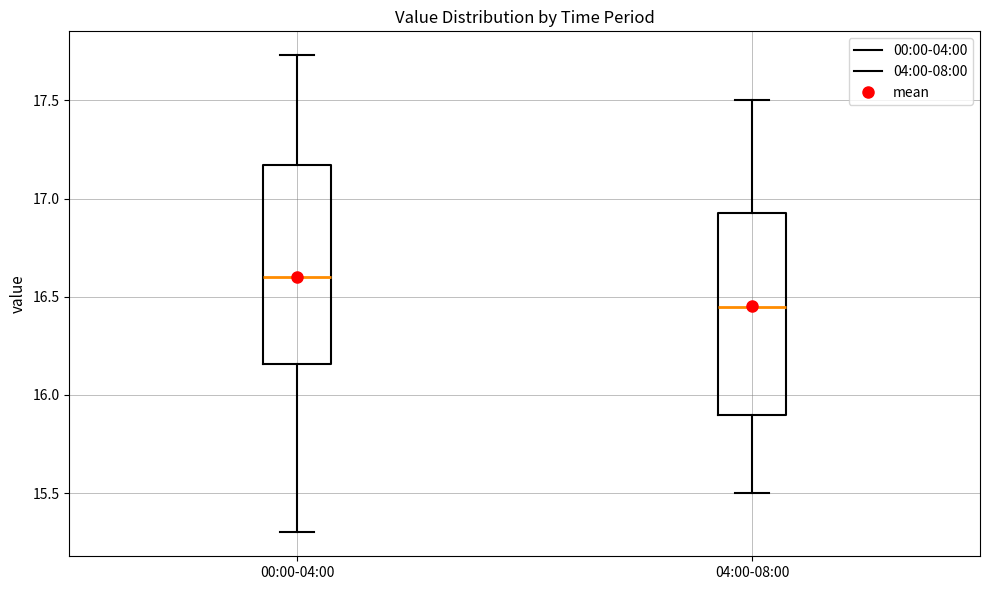

Reading left to right, read every box against the y-axis: the position of its median line, the range the box covers, and the ends of its whiskers. The values are not printed on the chart, so give them approximately, as read against the axis.

00:00-04:00: median 16.60, box 16.15 to 17.15, whiskers 15.30 to 17.75
04:00-08:00: median 16.45, box 15.90 to 16.95, whiskers 15.50 to 17.50